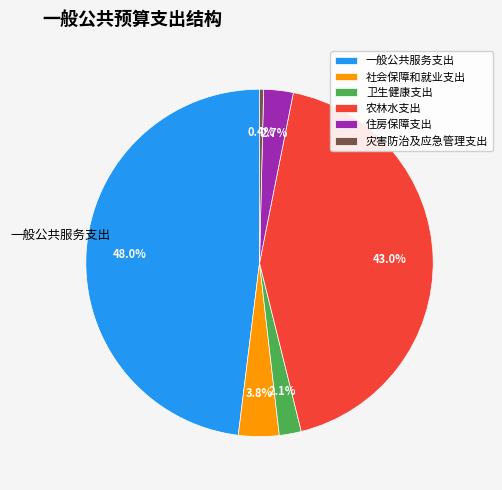

Which category has the biggest portion of the pie?

一般公共服务支出